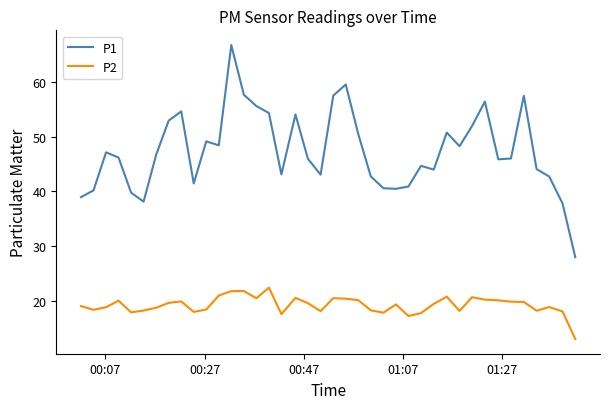

Which series has the largest total across all categories?

P1